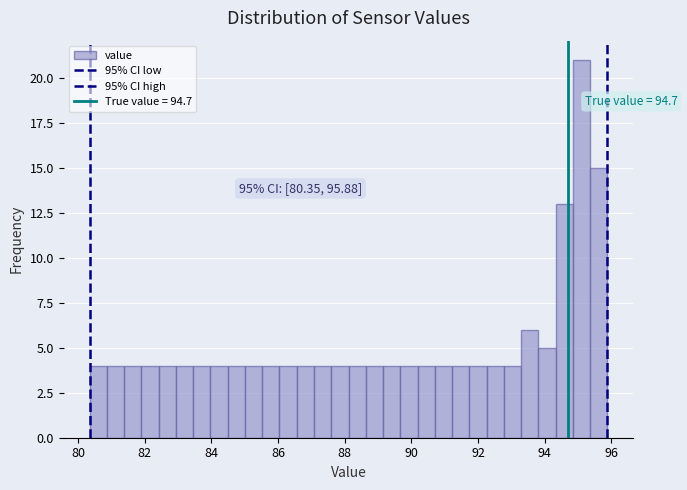

Around what value on the x-axis is the tallest bar? Give the approximate position of its centre, as read against the axis.

95.2